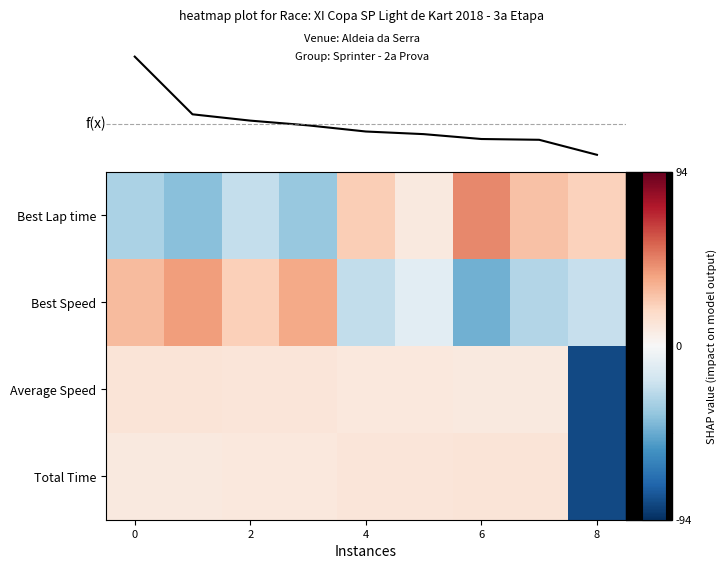

What is the smallest value displayed?

-84.8